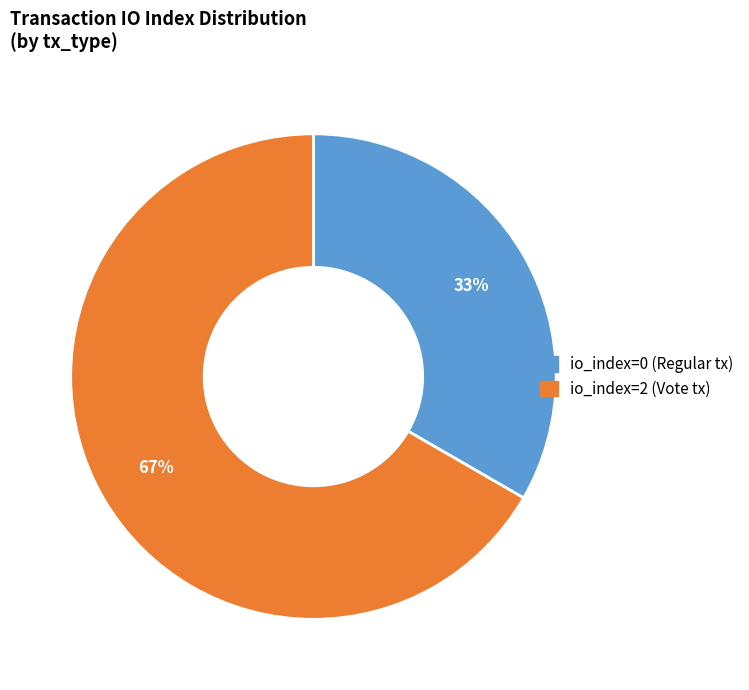

How many segments does this pie chart have?

2